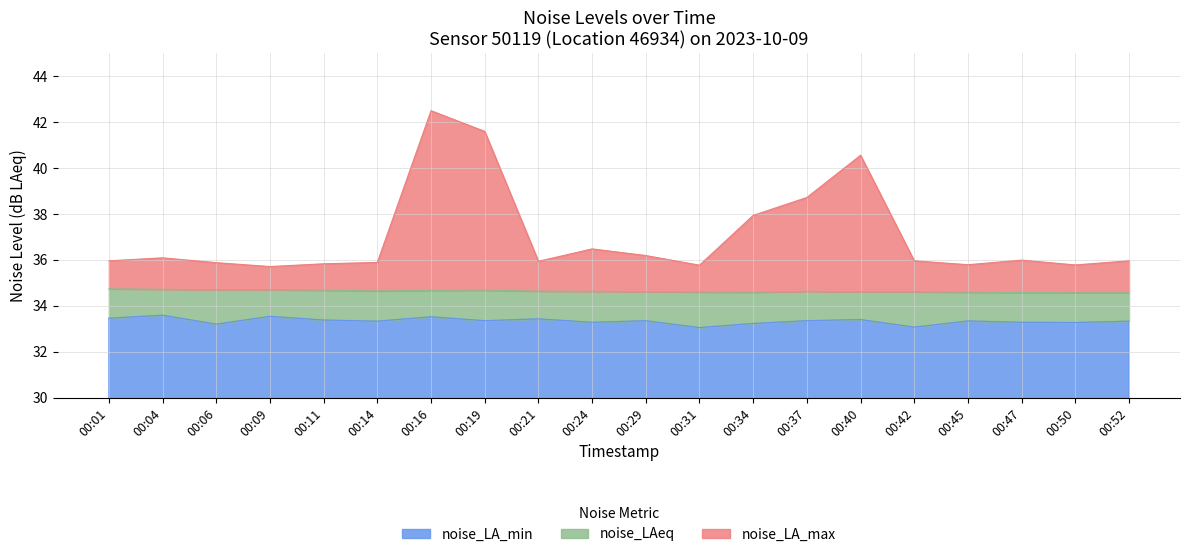

How many lines are shown in the chart?

3